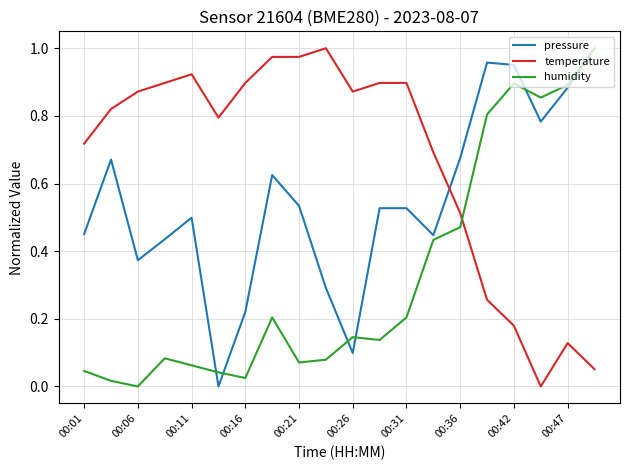

List the series in order of their overall mean, highest first.

temperature, pressure, humidity